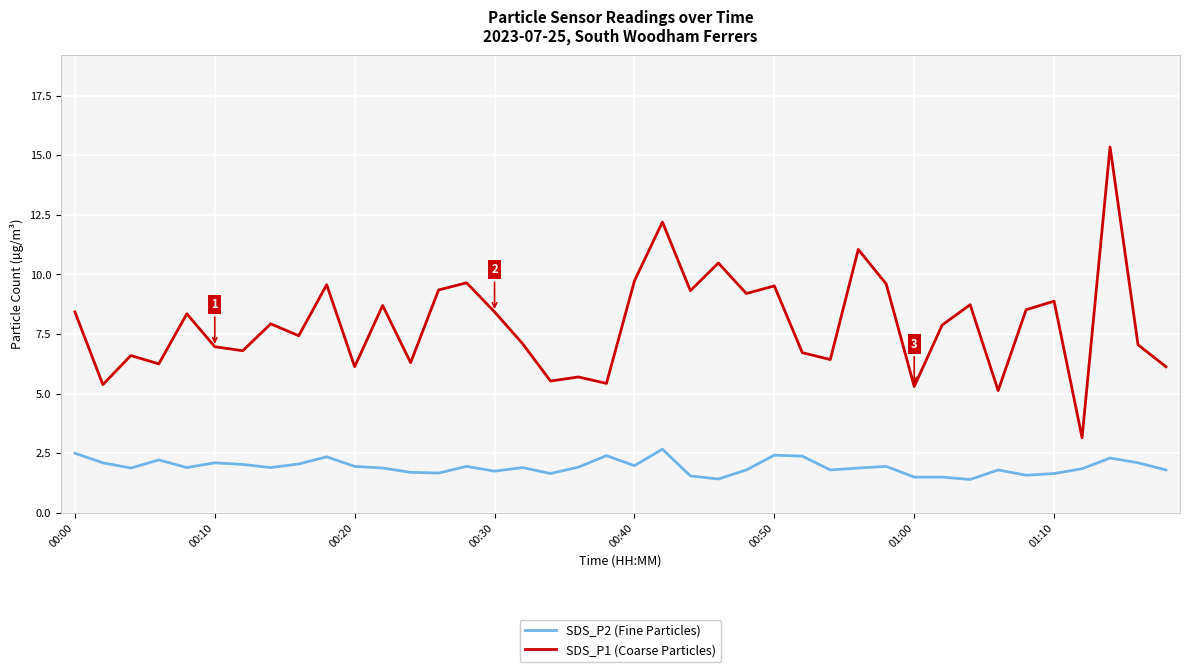

How many interior local peaks does the SDS_P1 (Coarse Particles) series have?

14